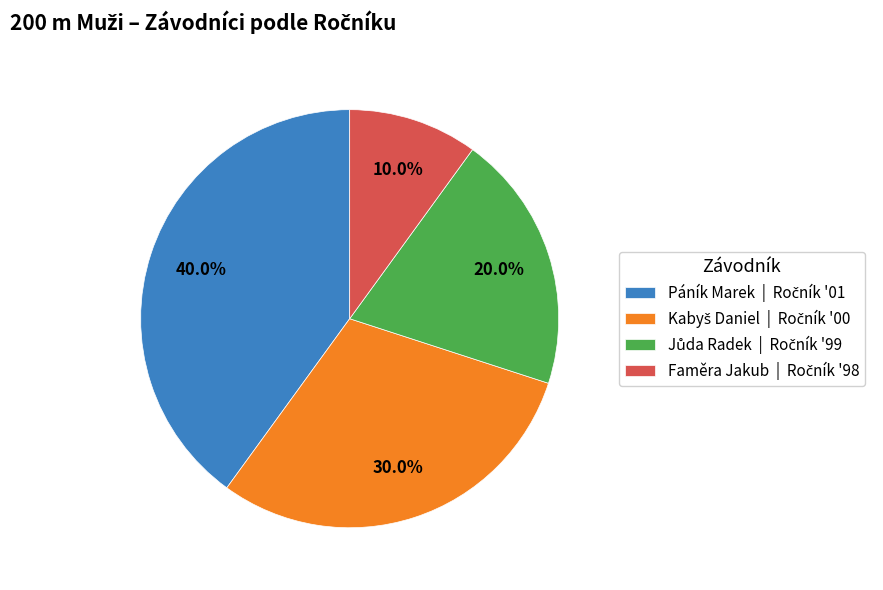

Is there any slice that represents more than half of the pie?

No